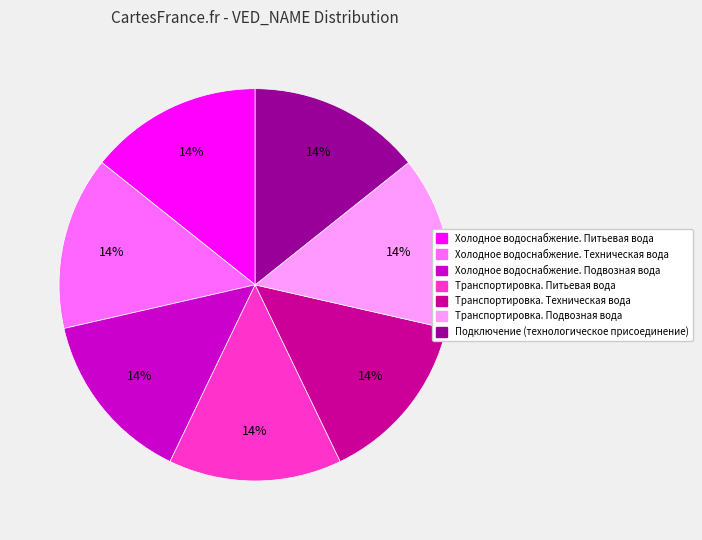

True or false: Транспортировка. Техническая вода accounts for 14% of the total.

True